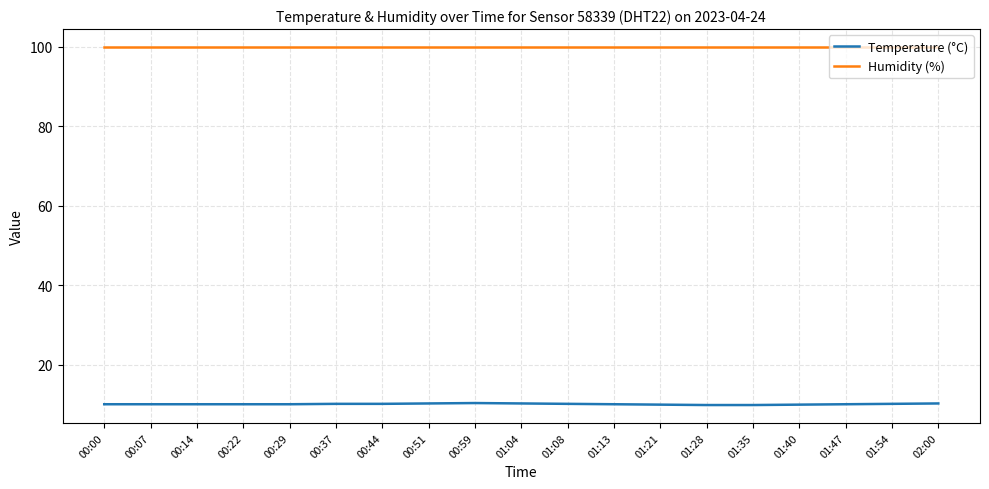

What value does the Temperature (°C) series have at 00:00?

10.0